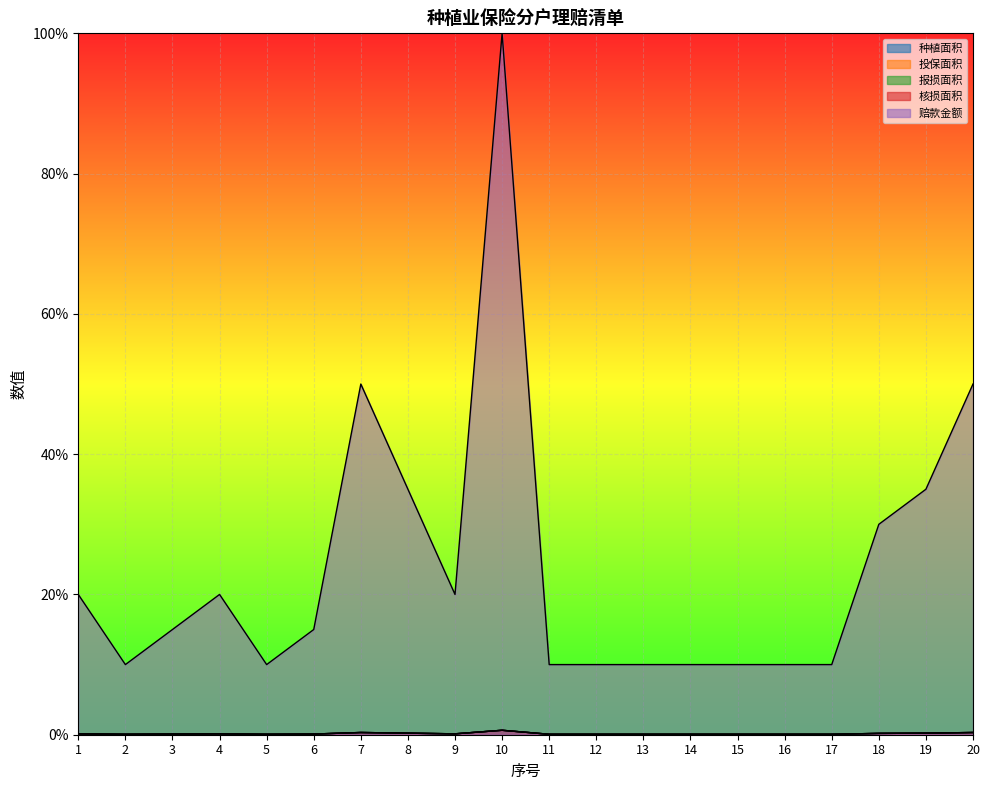

What is the sum of all 投保面积 values?

3.0